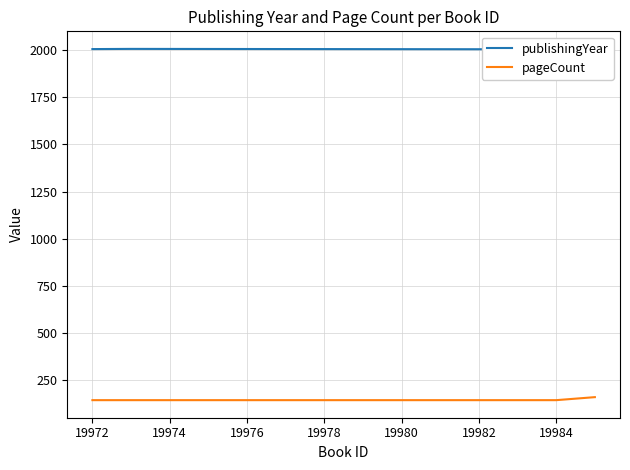

Read the pageCount value at 19984, to the nearest 5.

145